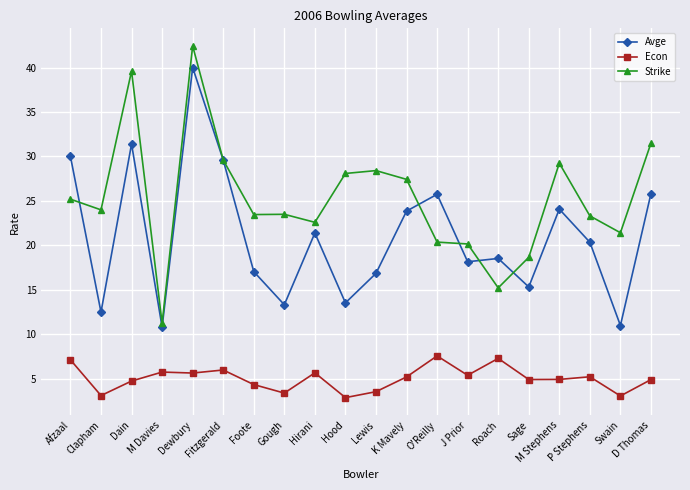

True or false: Strike and Econ cross at least once.

False